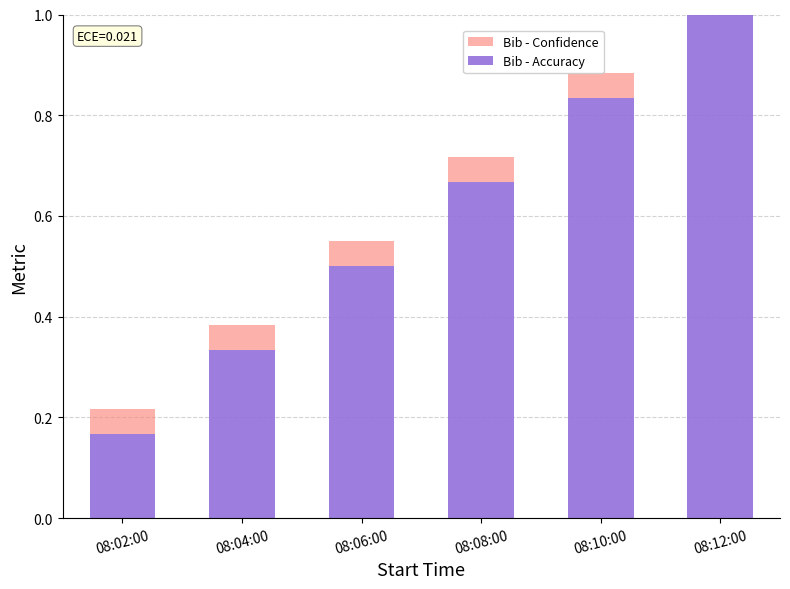

Is the value of Bib - Accuracy at 08:06:00 greater than the value of Bib - Confidence at 08:12:00?

Yes